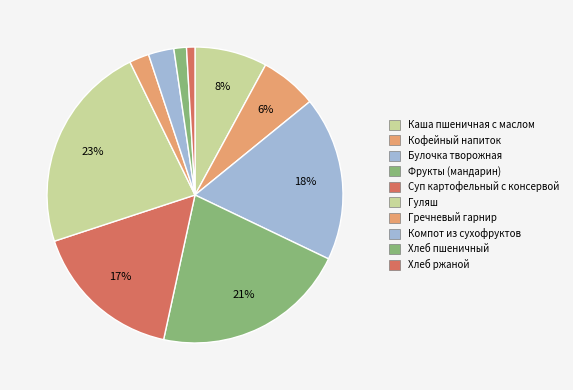

What is the total percentage of Каша пшеничная с маслом and Компот из сухофруктов?

10.7%